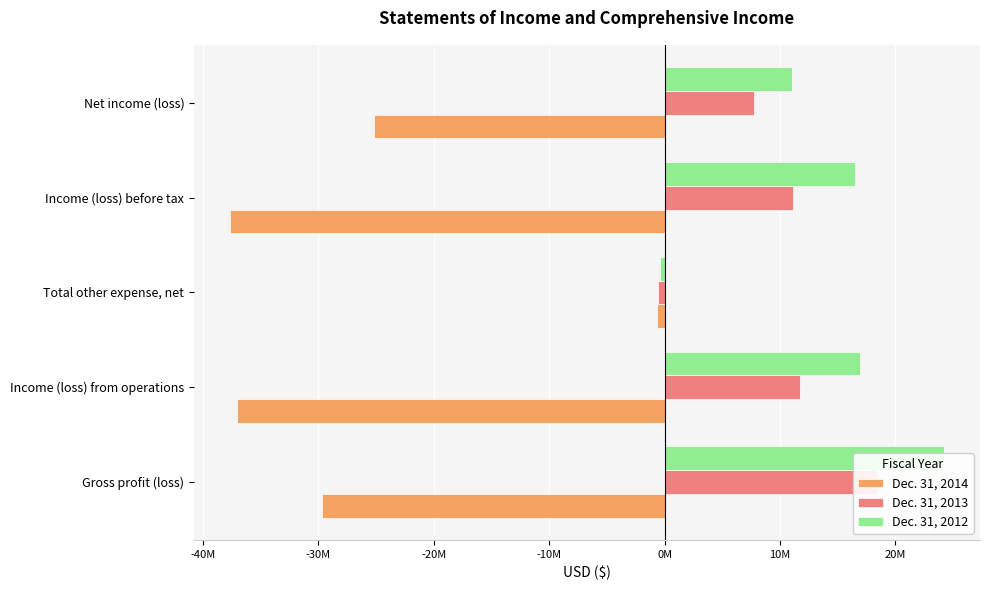

What value does the Dec. 31, 2012 series have at Income (loss) before tax, to the nearest 50?

16525150